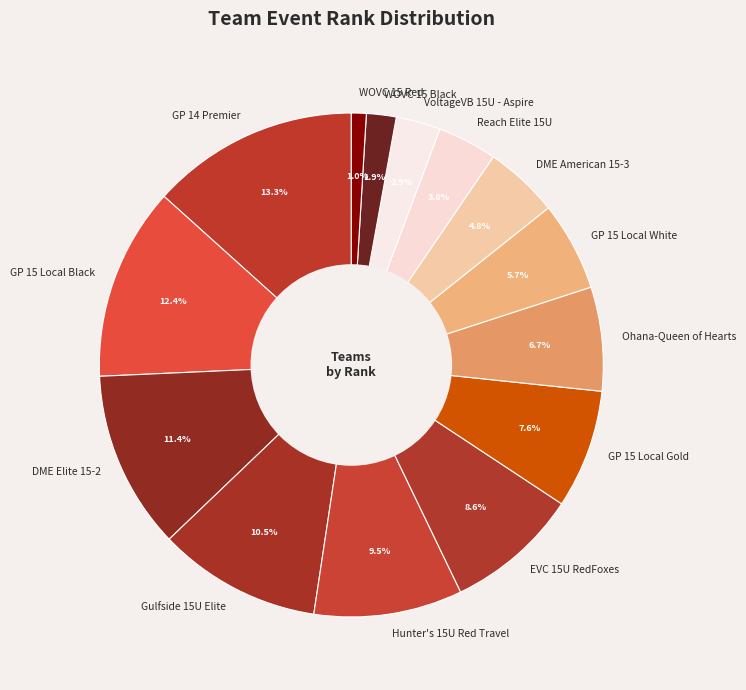

Is it true that VoltageVB 15U - Aspire is 18% of the pie?

False